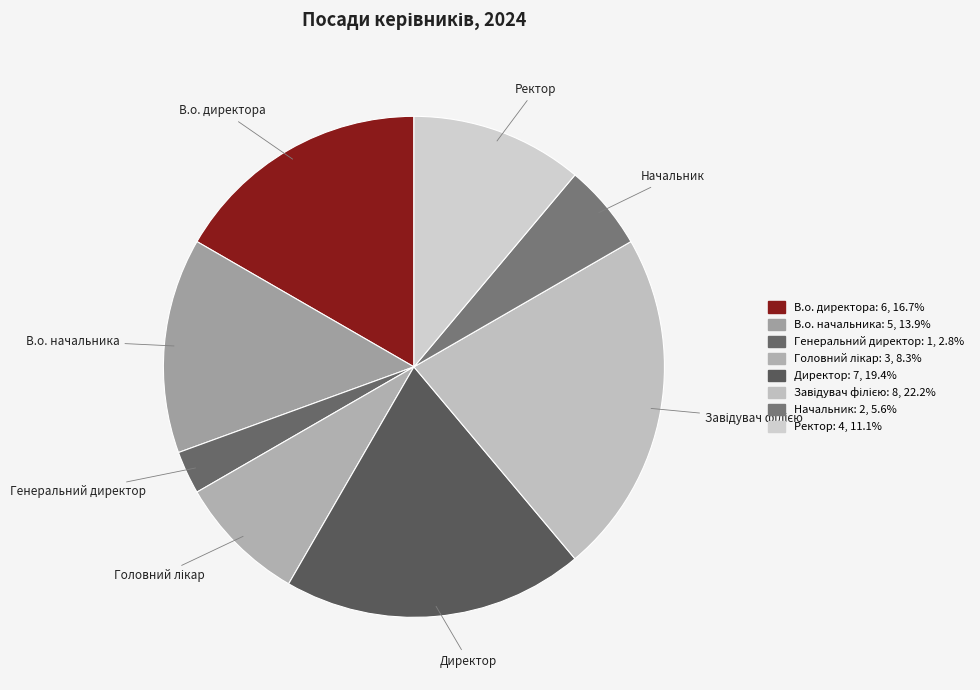

Which has a higher value, Генеральний директор or Директор?

Директор